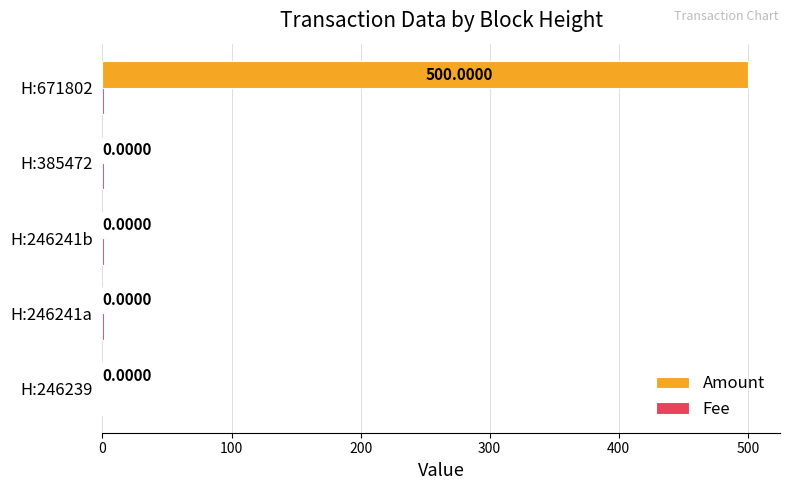

Which series has the largest range (max minus min)?

Amount